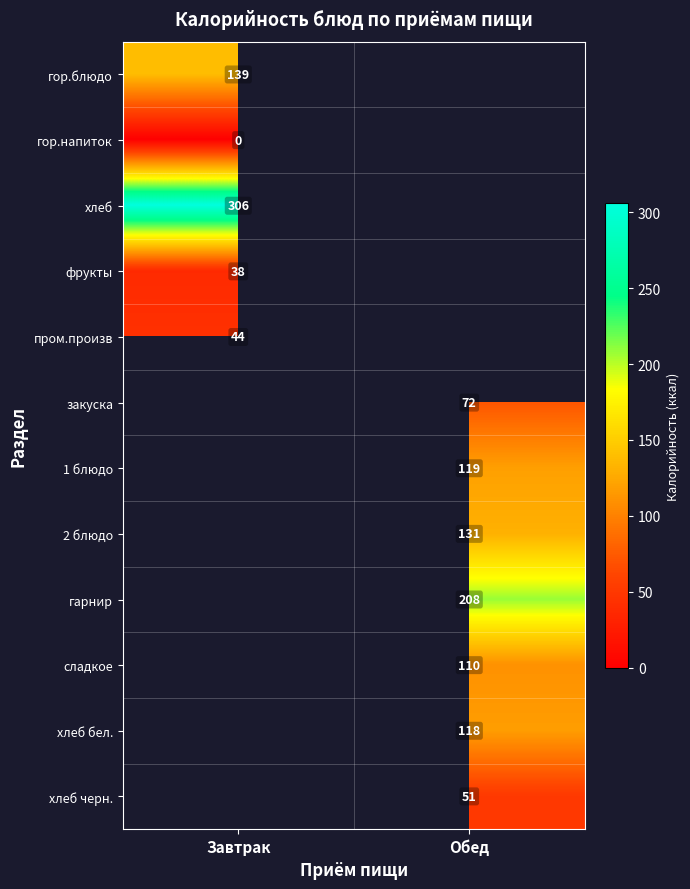

Is it true that хлеб бел. equals 118 at Обед?

True